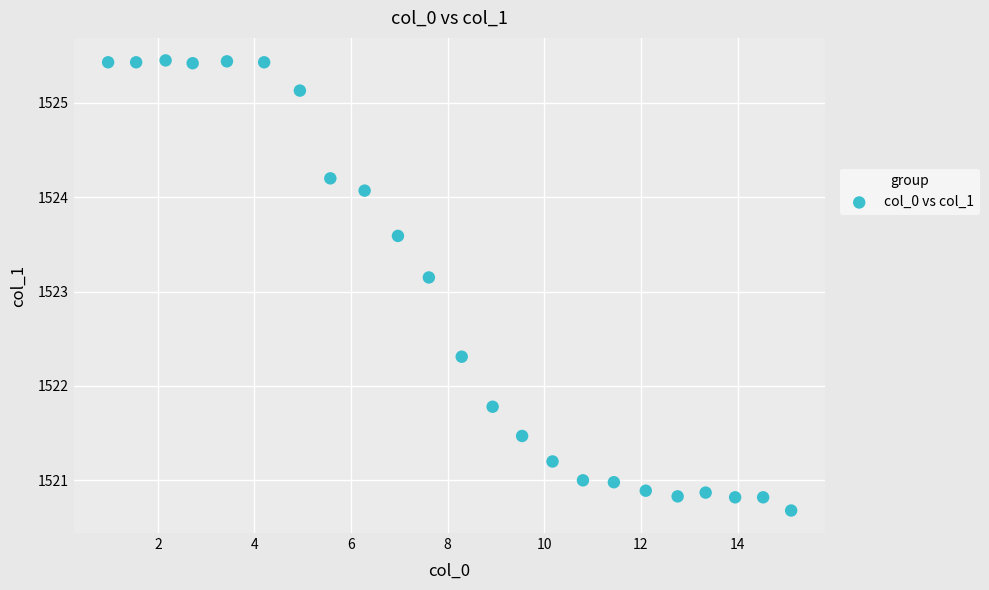

What Y value in the scatter plot is closest to 1523?

1523.2